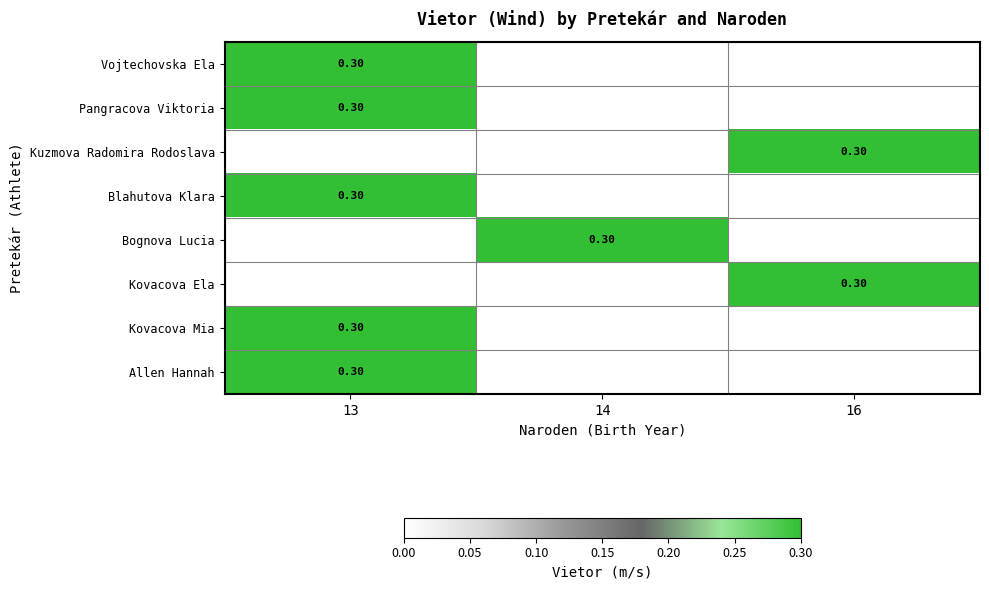

True or false: Blahutova Klara has a value of 0.1 at 16.

False